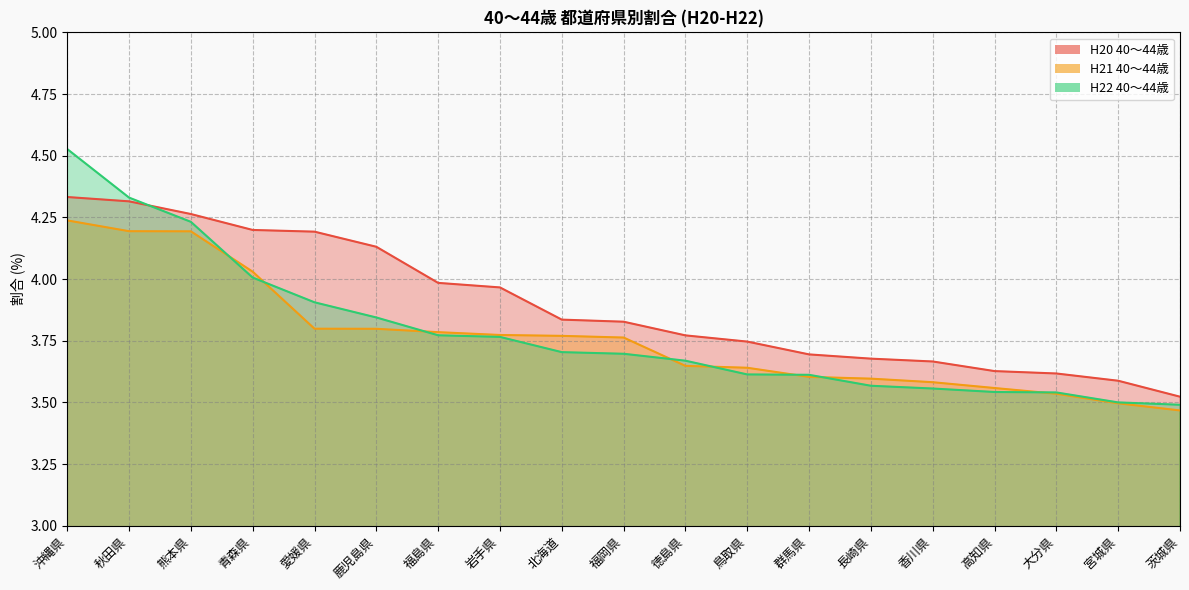

What are all the series names shown in the legend?

H20 40～44歳, H21 40～44歳, H22 40～44歳